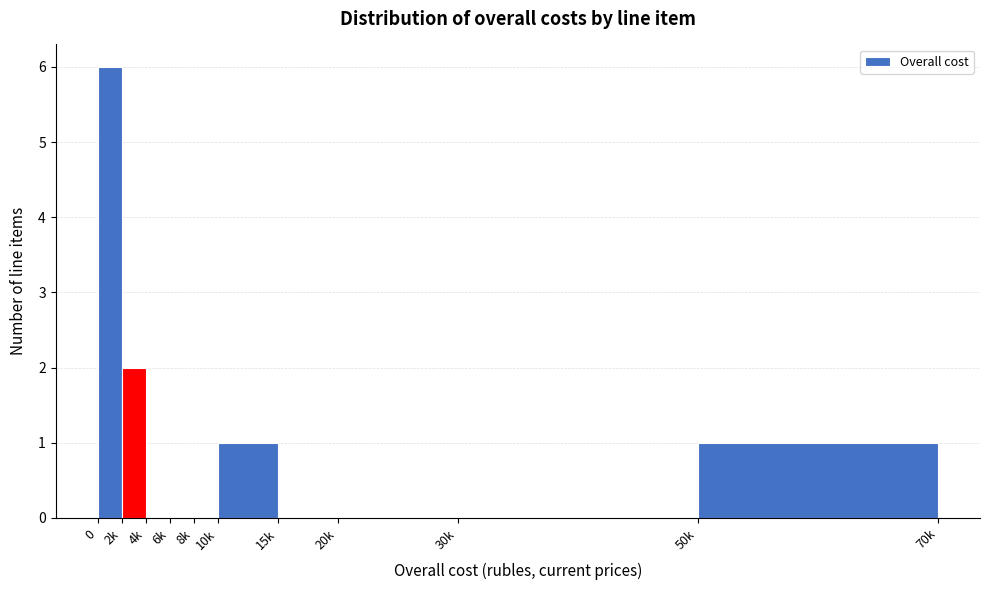

Reading left to right, list all the values displayed in this chart.

0=6	2k=2	4k=0	6k=0	8k=0	10k=1	15k=0	20k=0	30k=0	50k=1